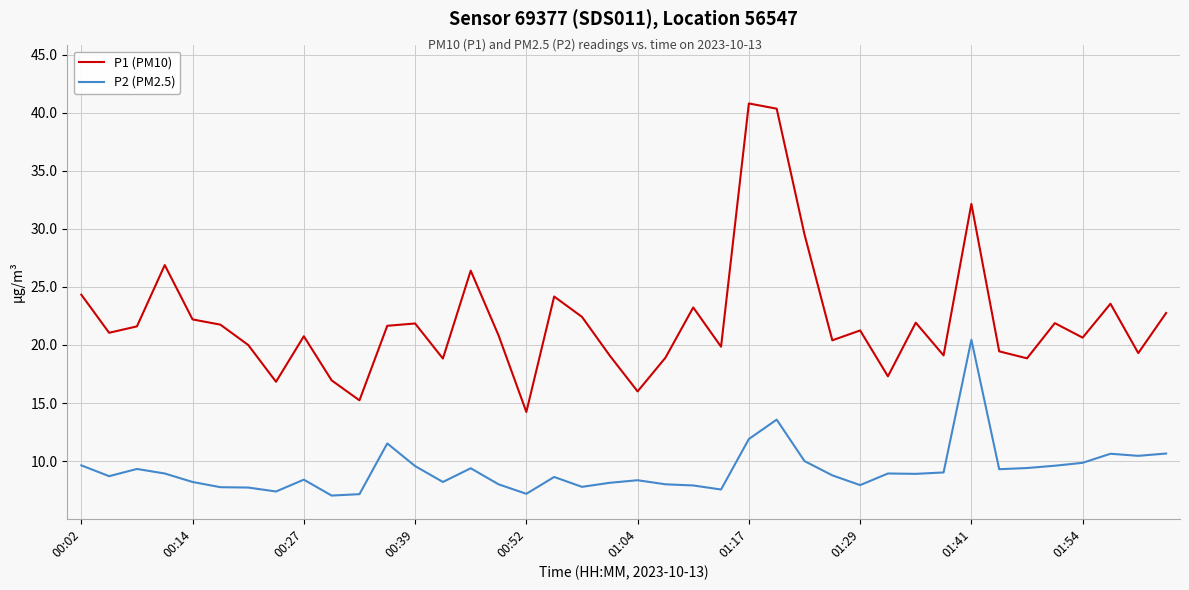

True or false: P1 (PM10) and P2 (PM2.5) cross at least once.

False